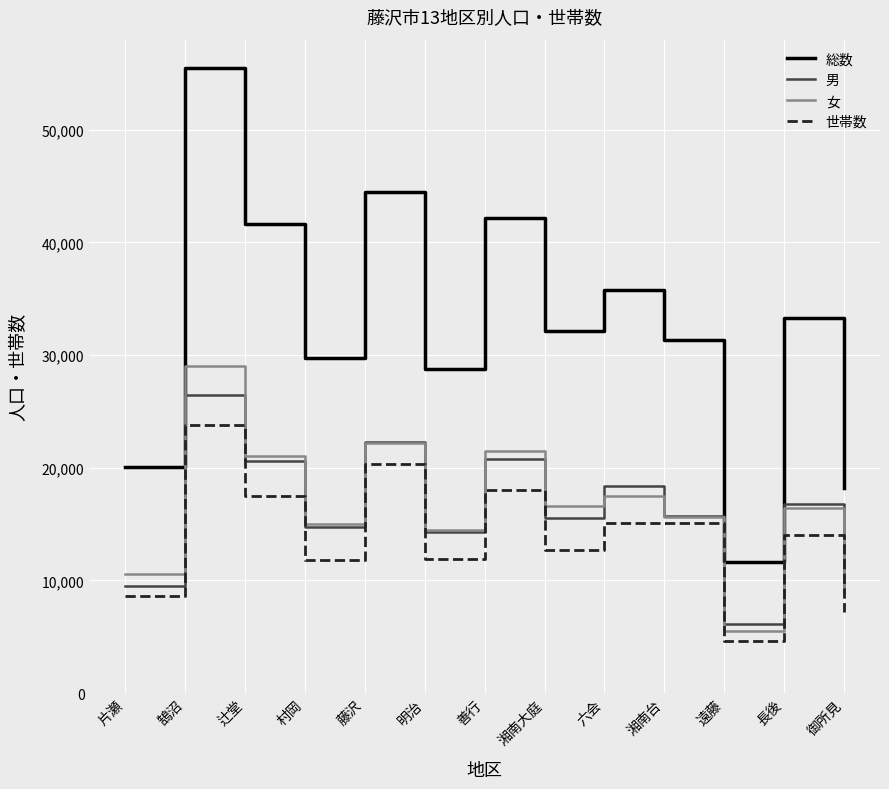

Which series changed the most between 片瀬 and 六会?

総数